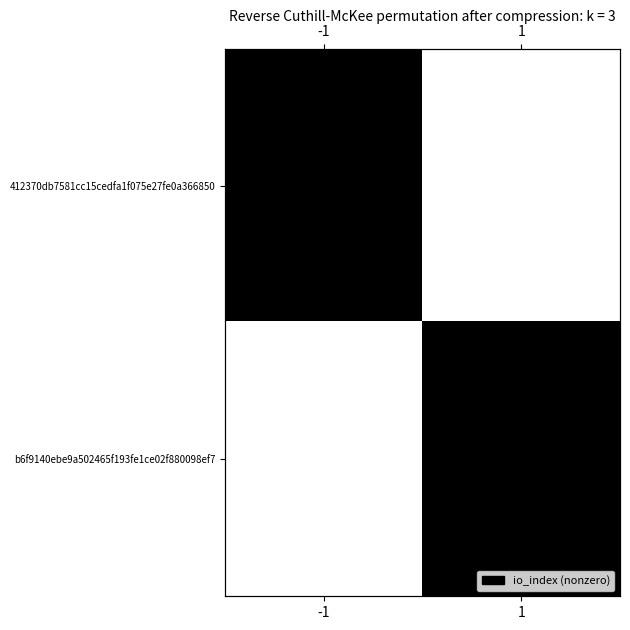

The b6f9140ebe9a502465f193fe1ce02f880098ef7 series shows 0 at -1. True or false?

True